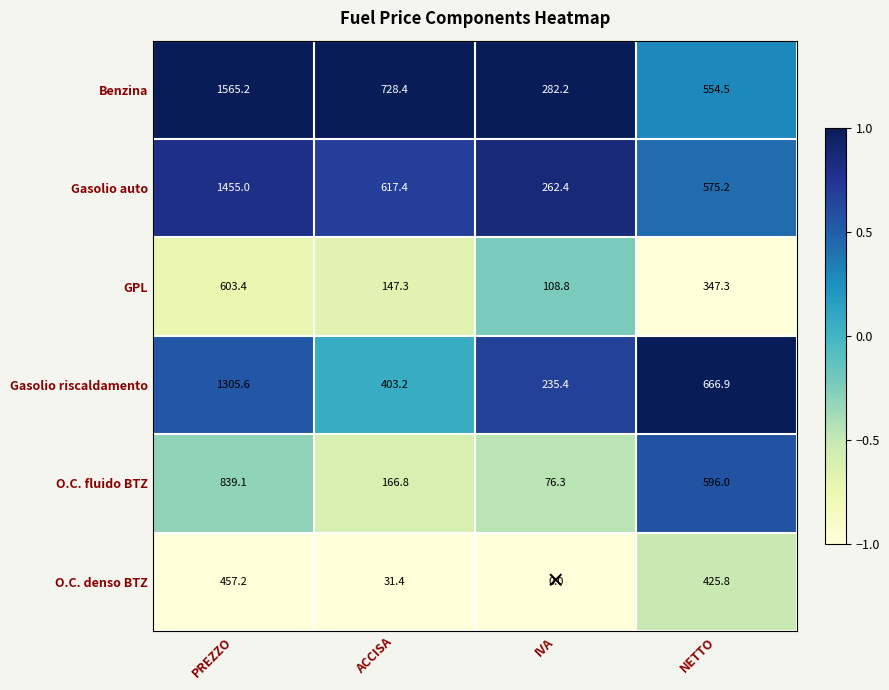

Reading left to right, extract all data points from this chart.

Benzina: PREZZO=1565.2	ACCISA=728.4	IVA=282.2	NETTO=554.5
Gasolio auto: PREZZO=1455.0	ACCISA=617.4	IVA=262.4	NETTO=575.2
GPL: PREZZO=603.4	ACCISA=147.3	IVA=108.8	NETTO=347.3
Gasolio riscaldamento: PREZZO=1305.6	ACCISA=403.2	IVA=235.4	NETTO=666.9
O.C. fluido BTZ: PREZZO=839.1	ACCISA=166.8	IVA=76.3	NETTO=596.0
O.C. denso BTZ: PREZZO=457.2	ACCISA=31.4	IVA=0.0	NETTO=425.8